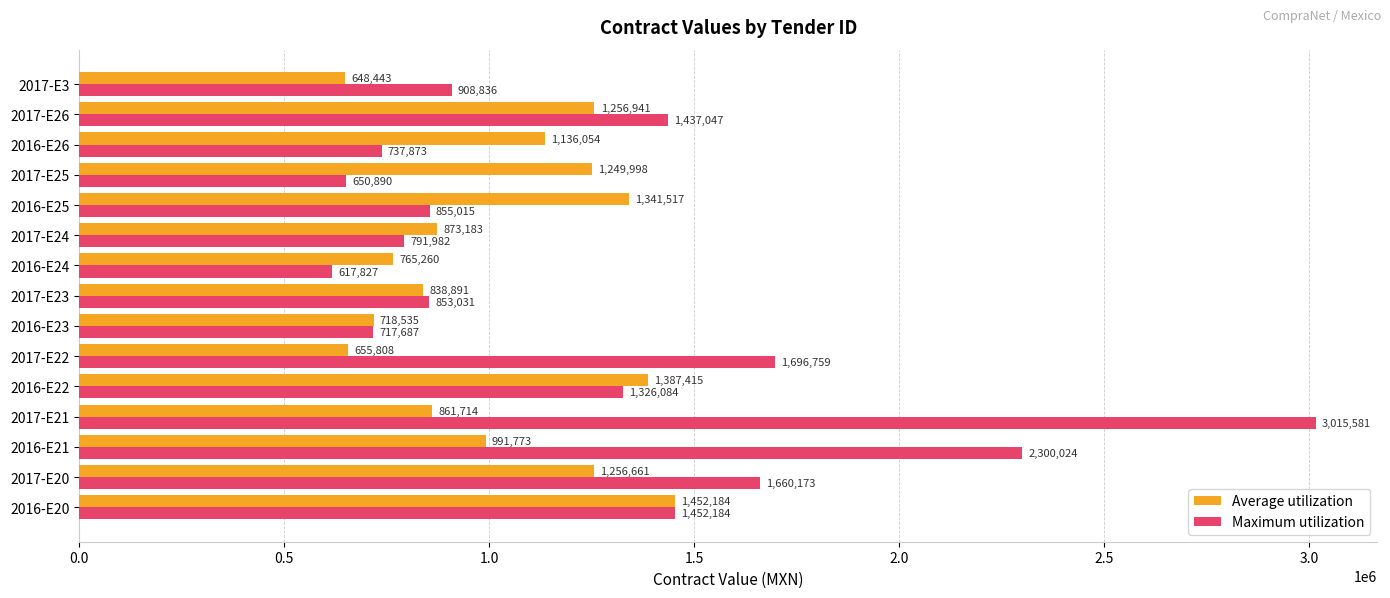

Which series changed the most between 2016-E21 and 2017-E26?

Maximum utilization